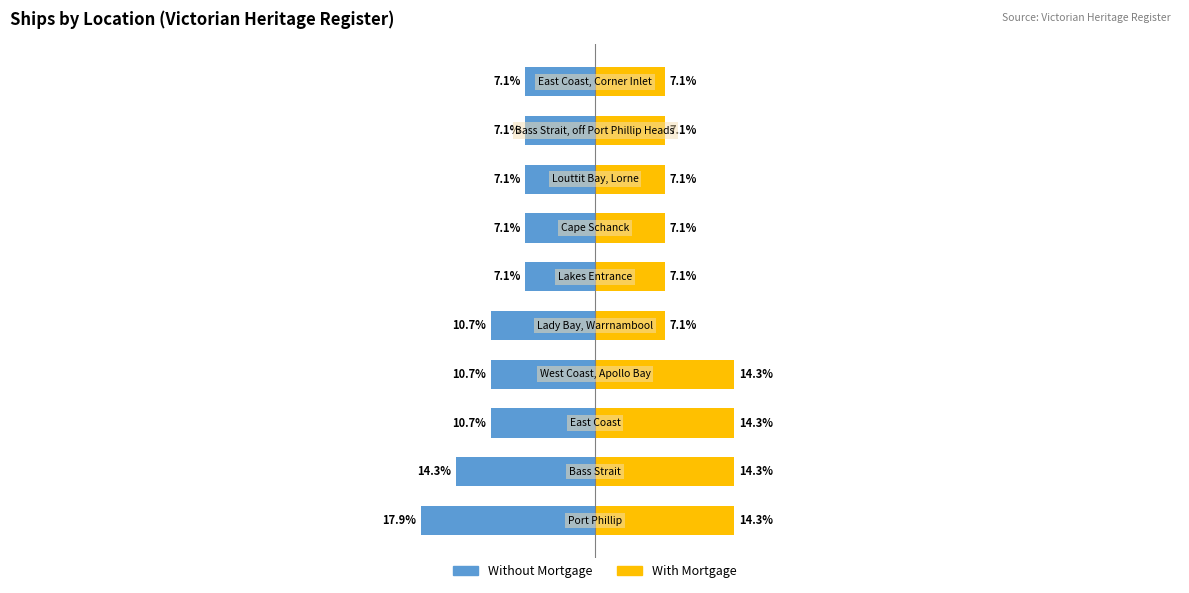

What is the approximate value of Without Mortgage at 20?

-10.7